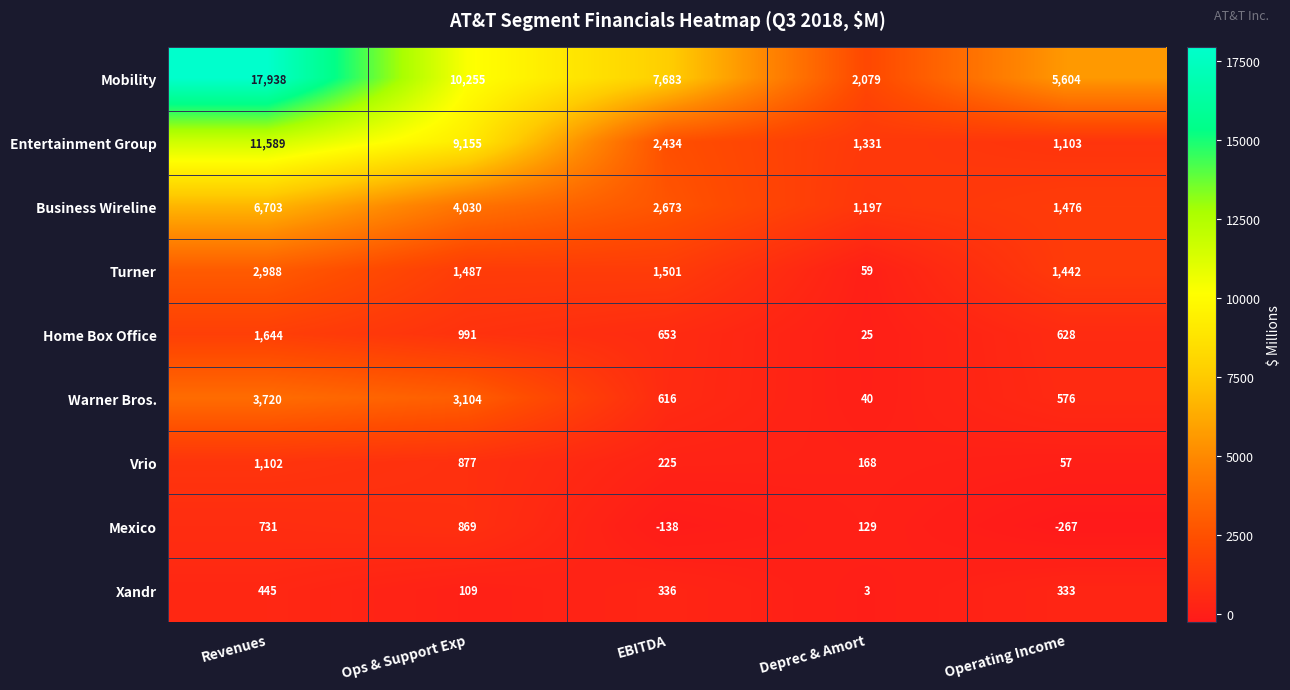

The value of Turner at Operating Income is 604. True or false?

False